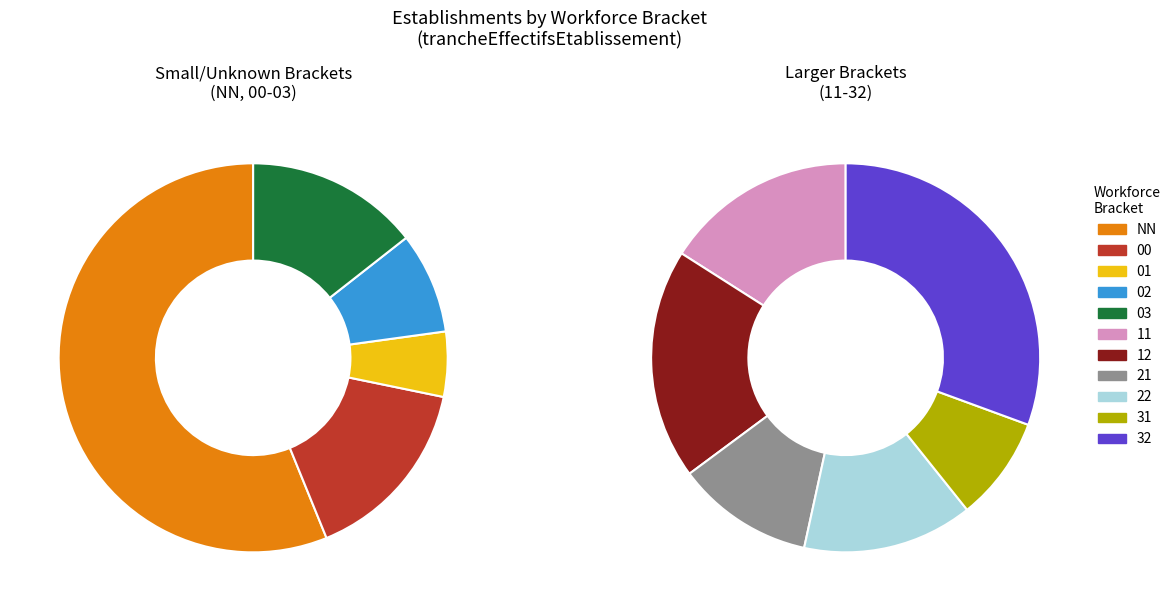

What is the smallest slice in the pie chart?

01